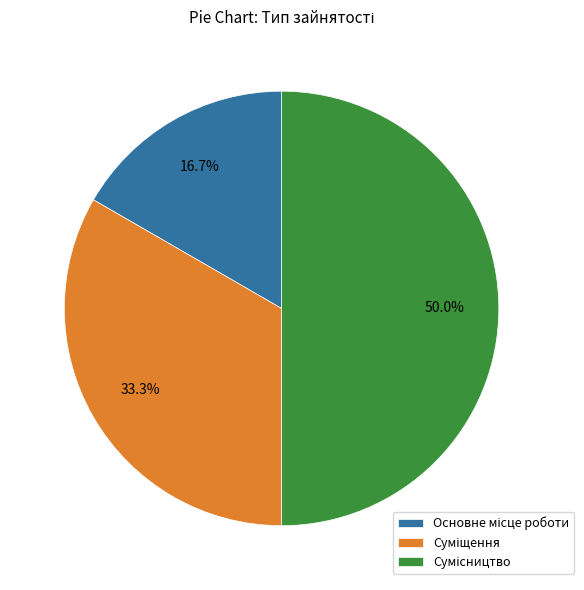

How many slices are in this pie chart?

3